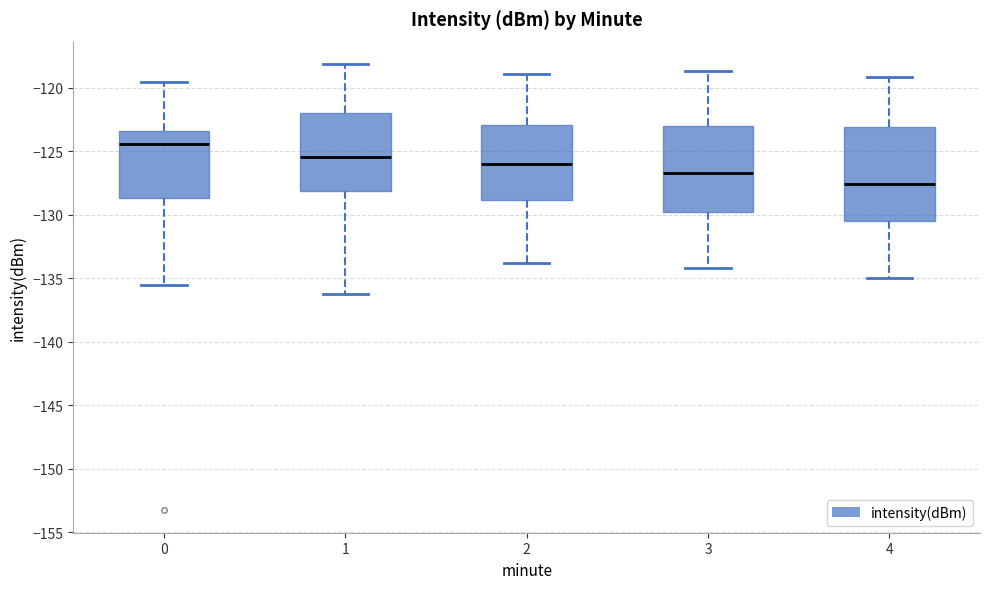

Which box is the tallest, from its lower edge to its upper edge?

4